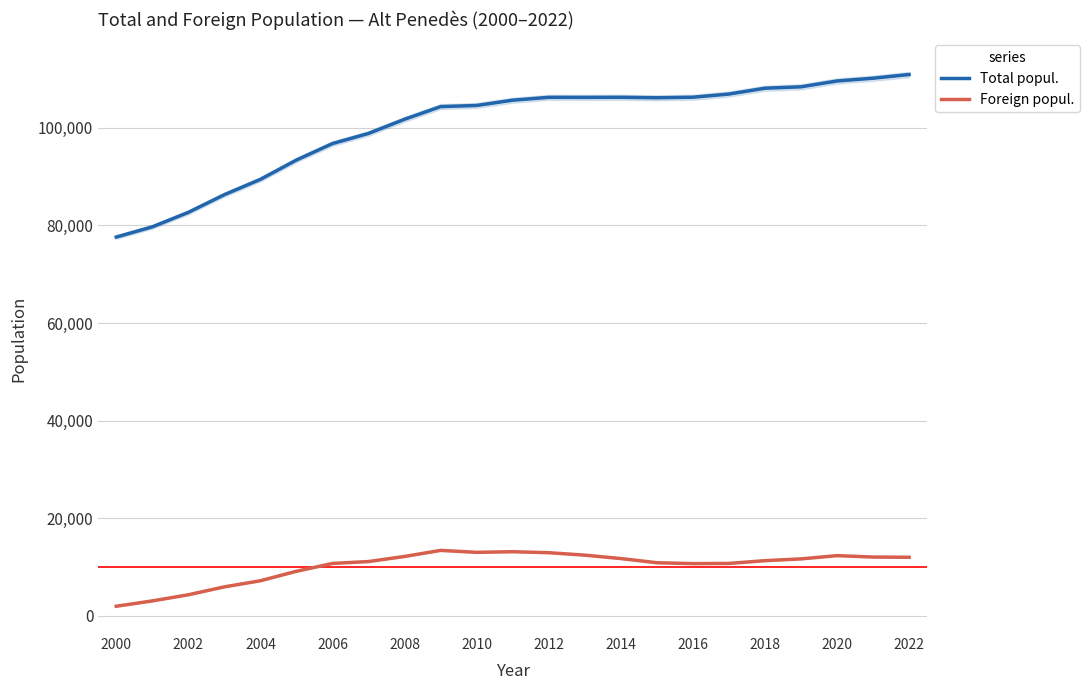

True or false: Foreign popul. and Total popul. intersect in this chart.

False